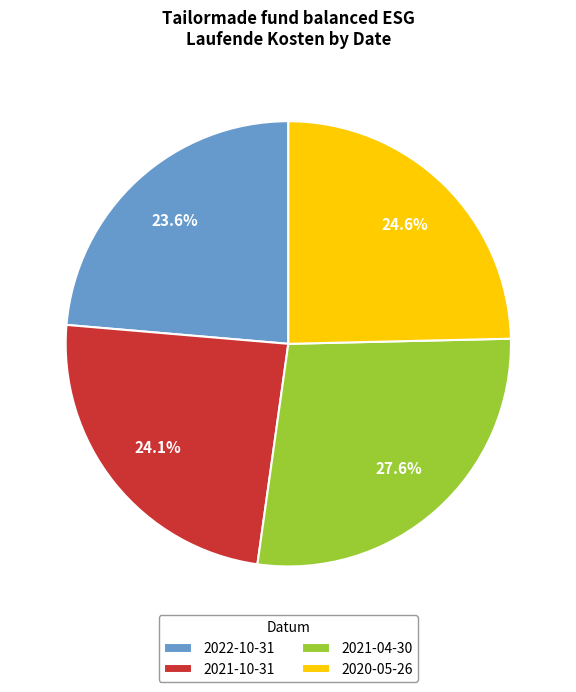

Does 2022-10-31 represent more than half of the total?

No